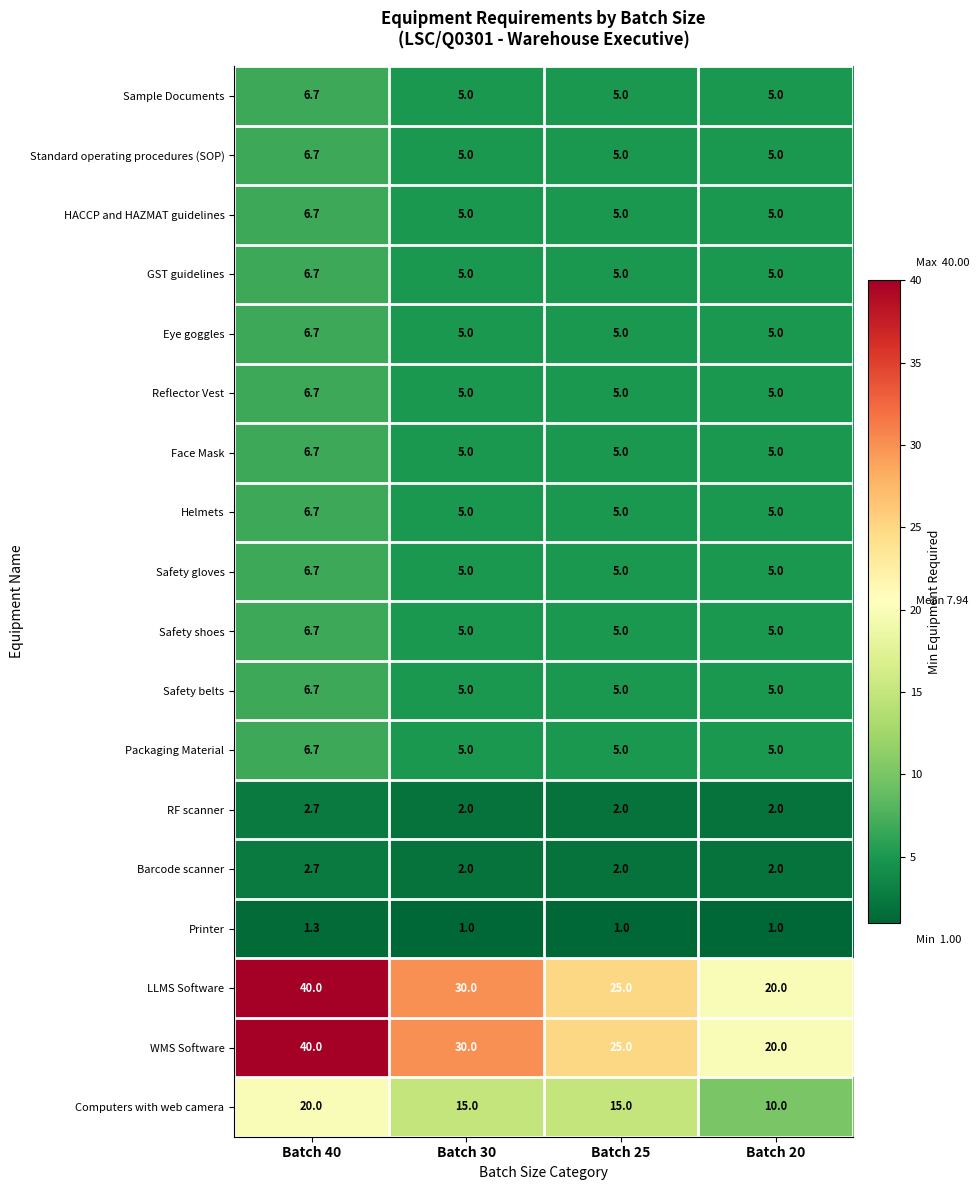

List the labels in order of LLMS Software value, largest first.

Batch 40, Batch 30, Batch 25, Batch 20